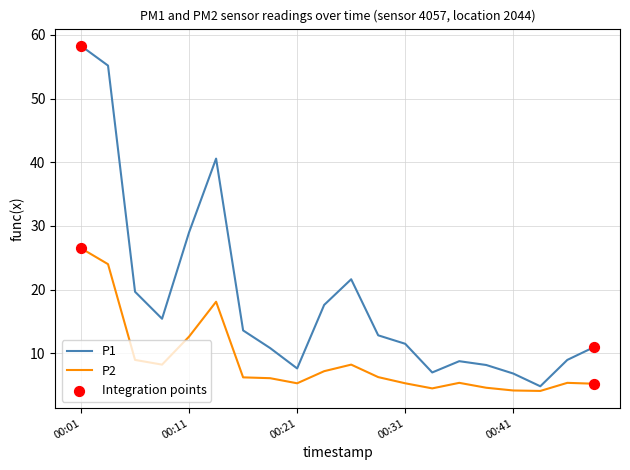

Which series has the largest total across all categories?

P1